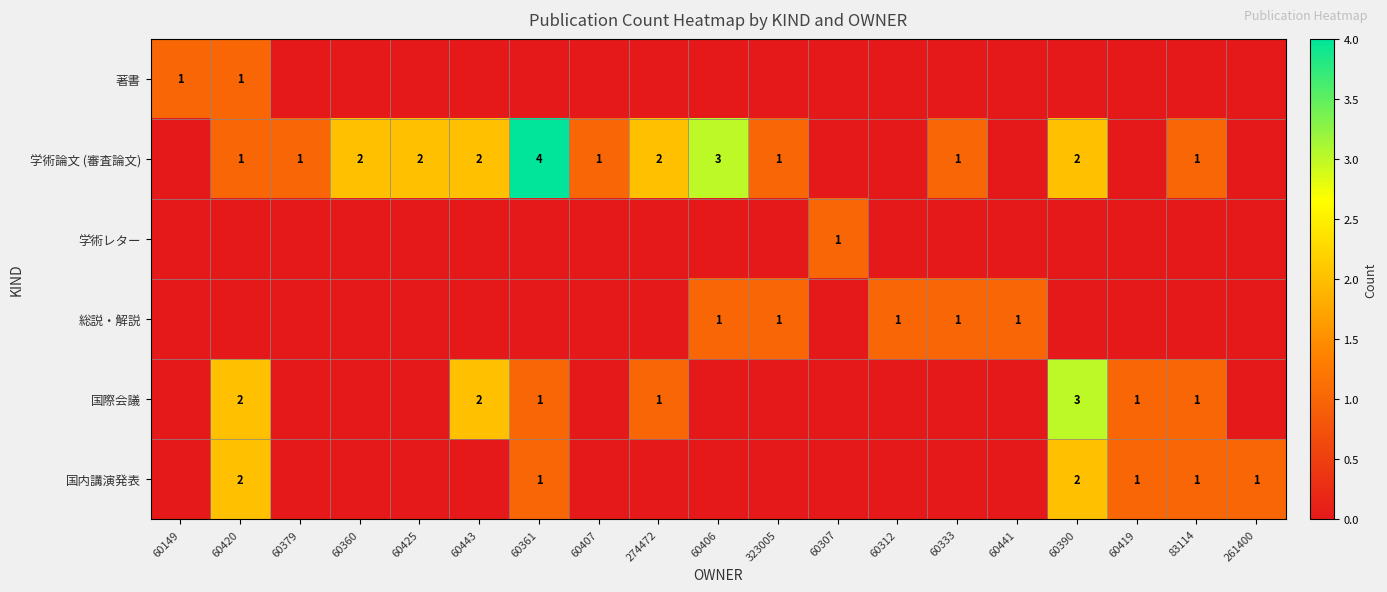

The 国内講演発表 series shows 2 at 83114. True or false?

False